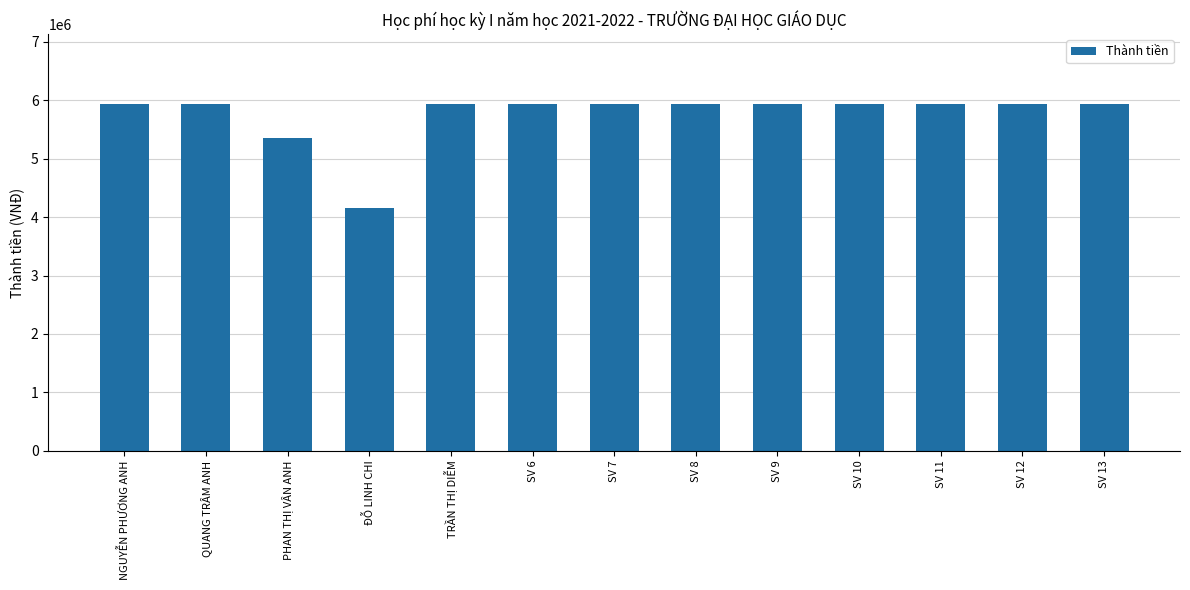

What is the sum of all values?

74844000